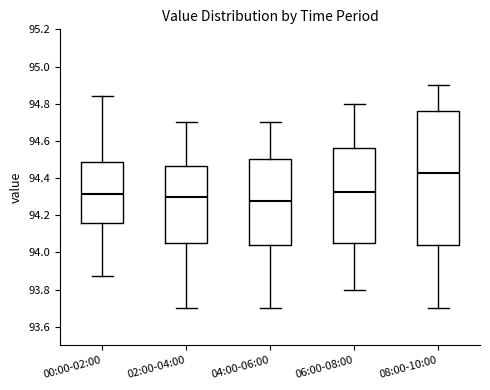

Reading left to right, read every box against the y-axis: the position of its median line, the range the box covers, and the ends of its whiskers. The values are not printed on the chart, so give them approximately, as read against the axis.

00:00-02:00: median 94.32, box 94.16 to 94.48, whiskers 93.88 to 94.84
02:00-04:00: median 94.30, box 94.06 to 94.46, whiskers 93.70 to 94.70
04:00-06:00: median 94.28, box 94.04 to 94.50, whiskers 93.70 to 94.70
06:00-08:00: median 94.32, box 94.06 to 94.56, whiskers 93.80 to 94.80
08:00-10:00: median 94.42, box 94.04 to 94.76, whiskers 93.70 to 94.90